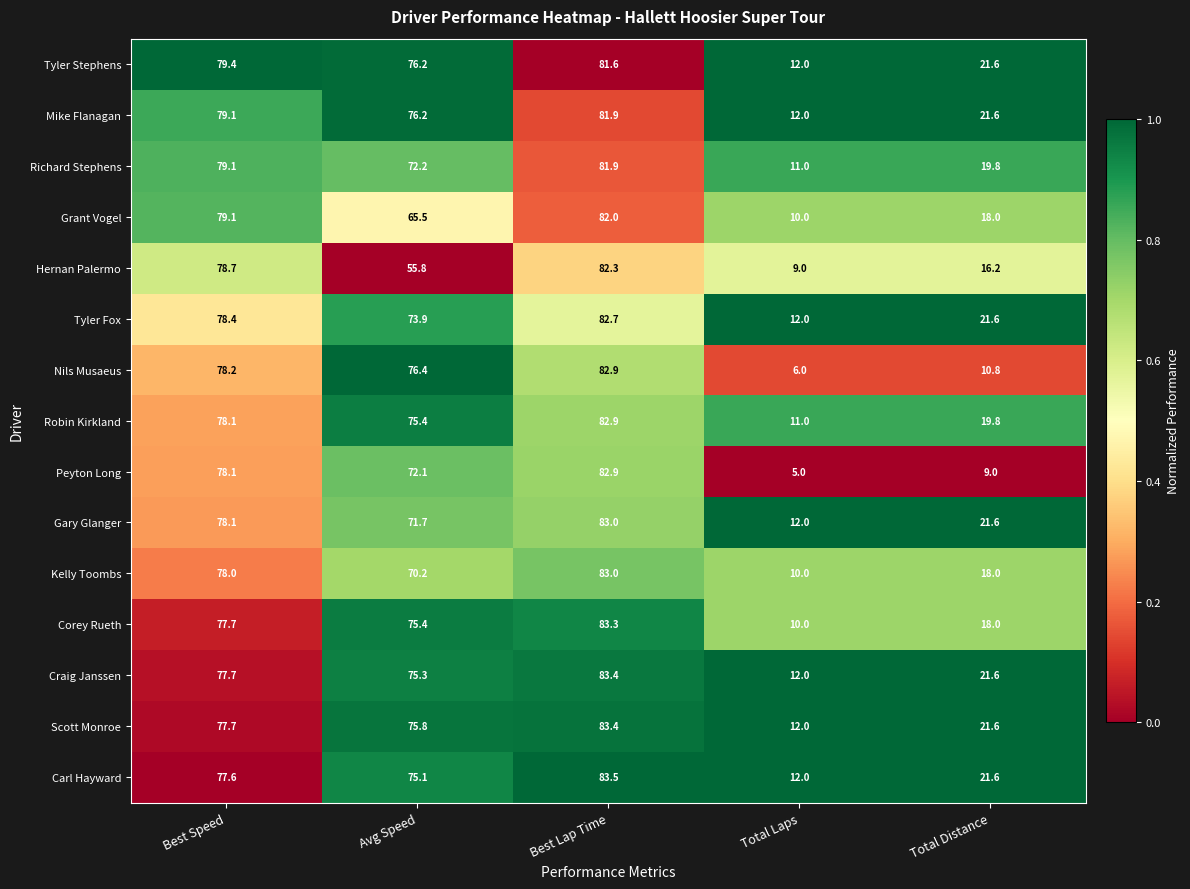

Which series changed the most between Avg Speed and Total Laps?

Nils Musaeus